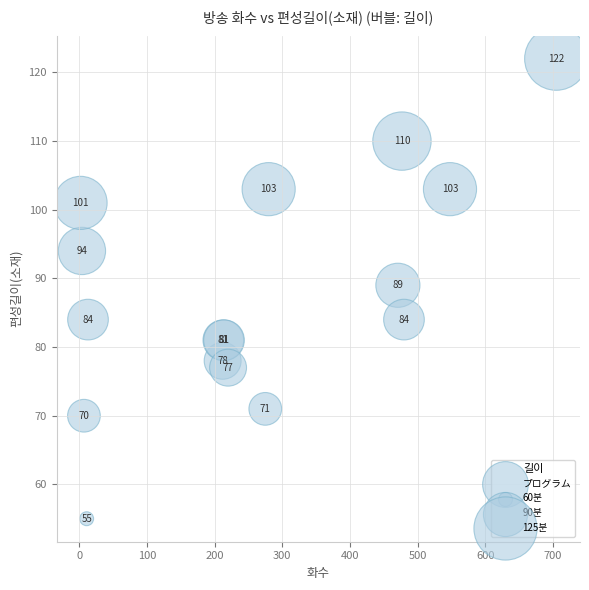

What Y value in the scatter plot is closest to 88?

89